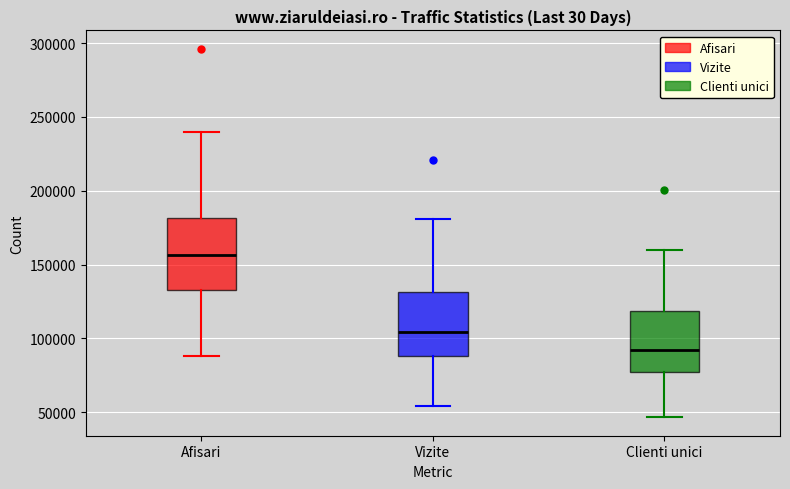

Where does the median line of the box for Afisari sit on the y-axis? The values are not printed on the chart, so give them approximately, as read against the axis.

155000